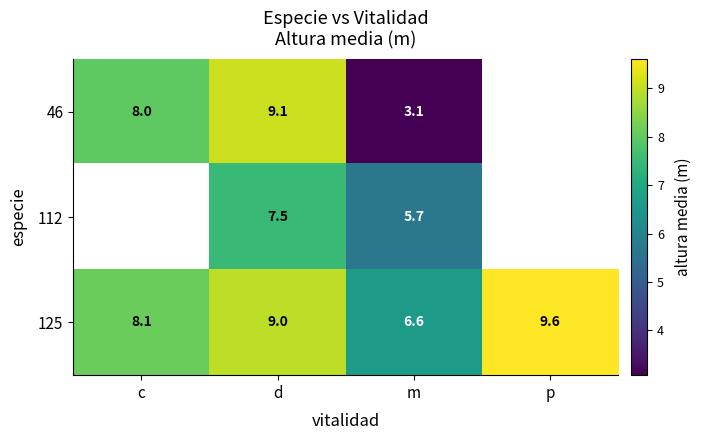

Which has a higher value, c or d?

d